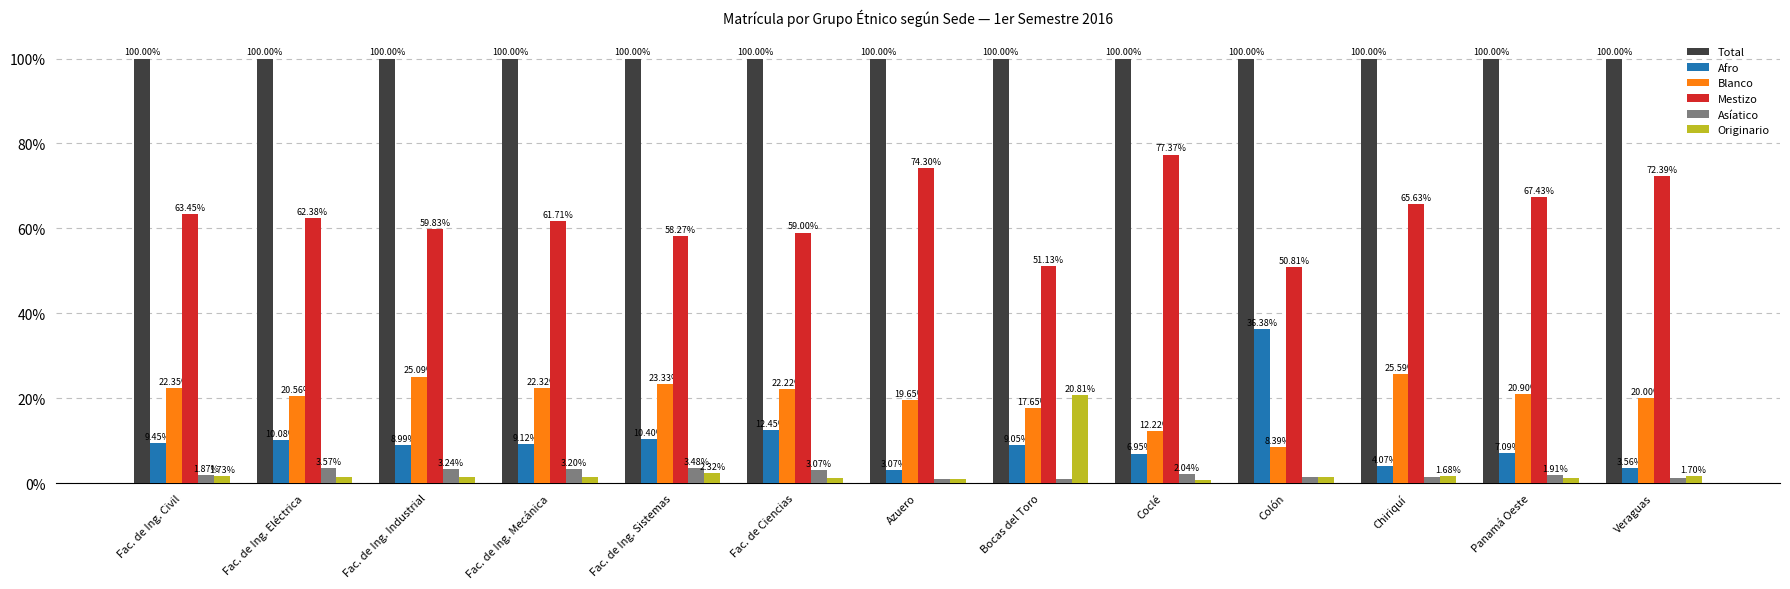

Are the bars grouped side by side (vs. stacked)?

Yes